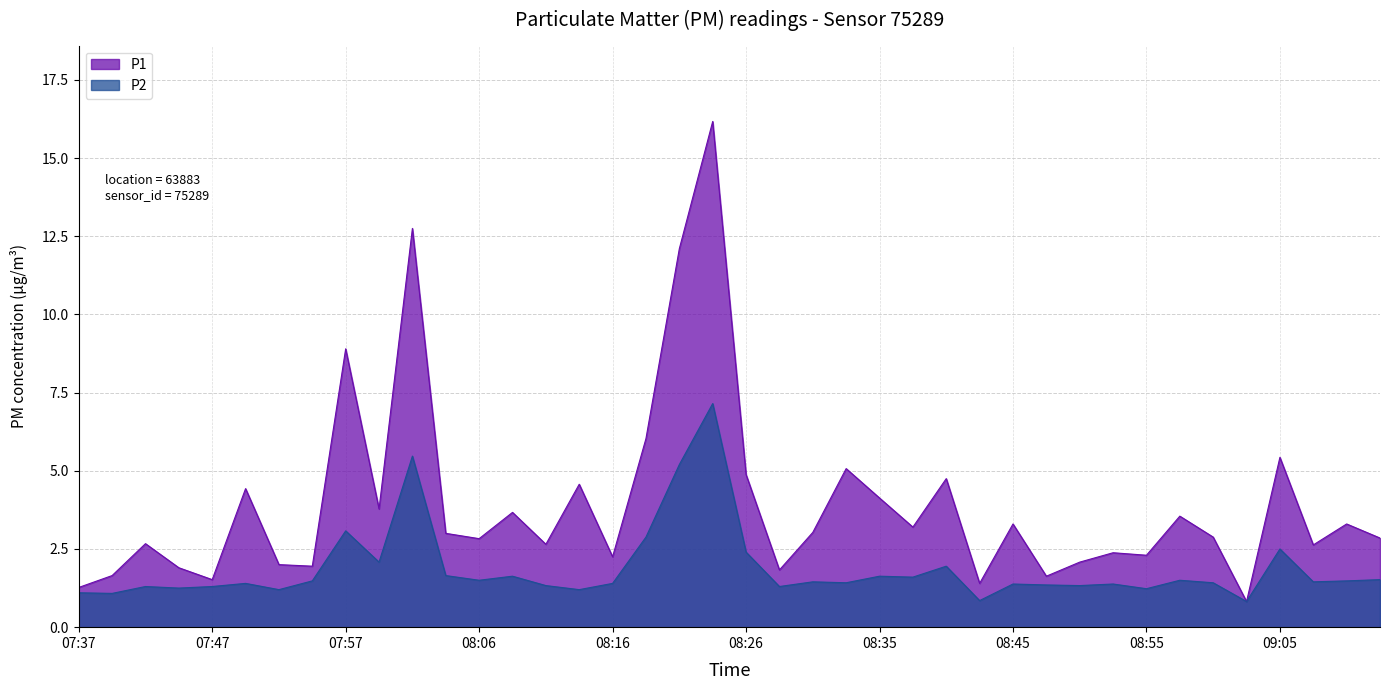

What is the value of the P1 point at the 26th from the left?

3.2